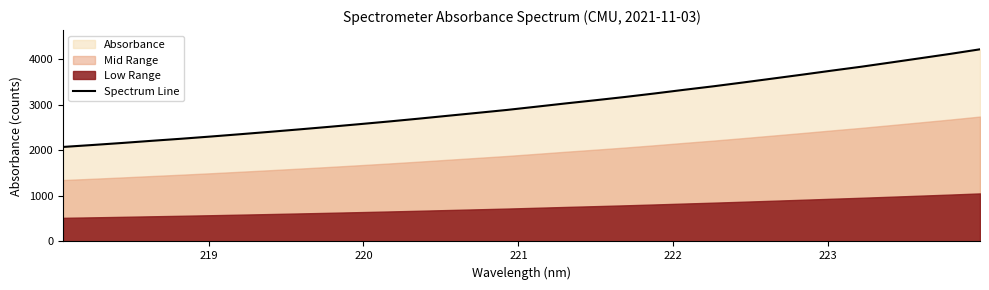

What is the minimum value for Spectrum Line?

2075.1